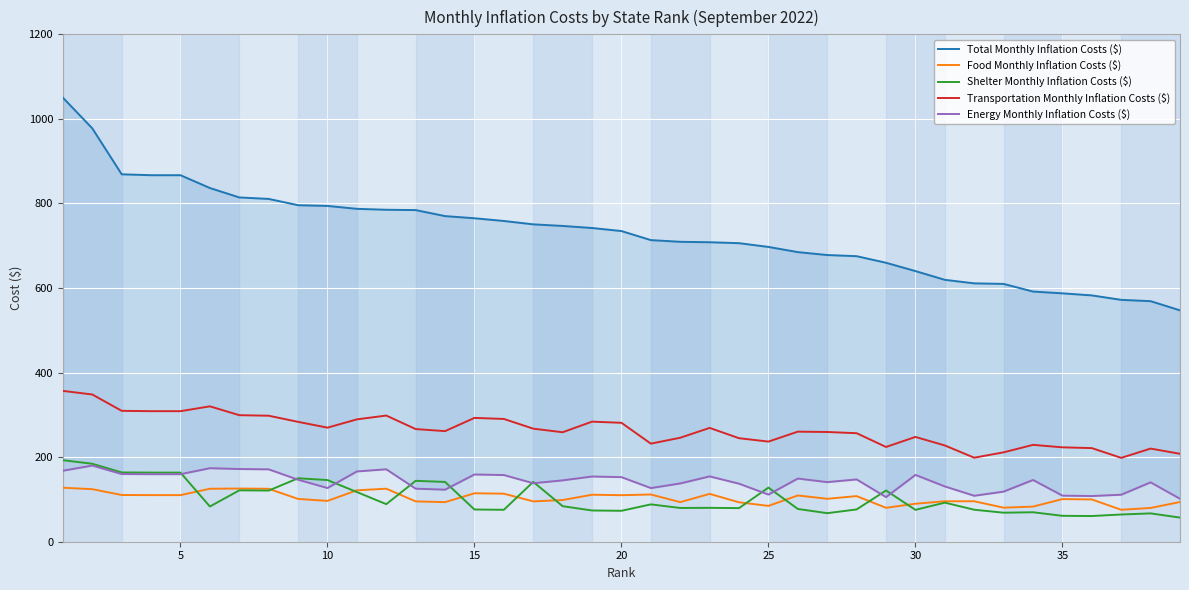

What are all the series names shown in the legend?

Total Monthly Inflation Costs ($), Food Monthly Inflation Costs ($), Shelter Monthly Inflation Costs ($), Transportation Monthly Inflation Costs ($), Energy Monthly Inflation Costs ($)